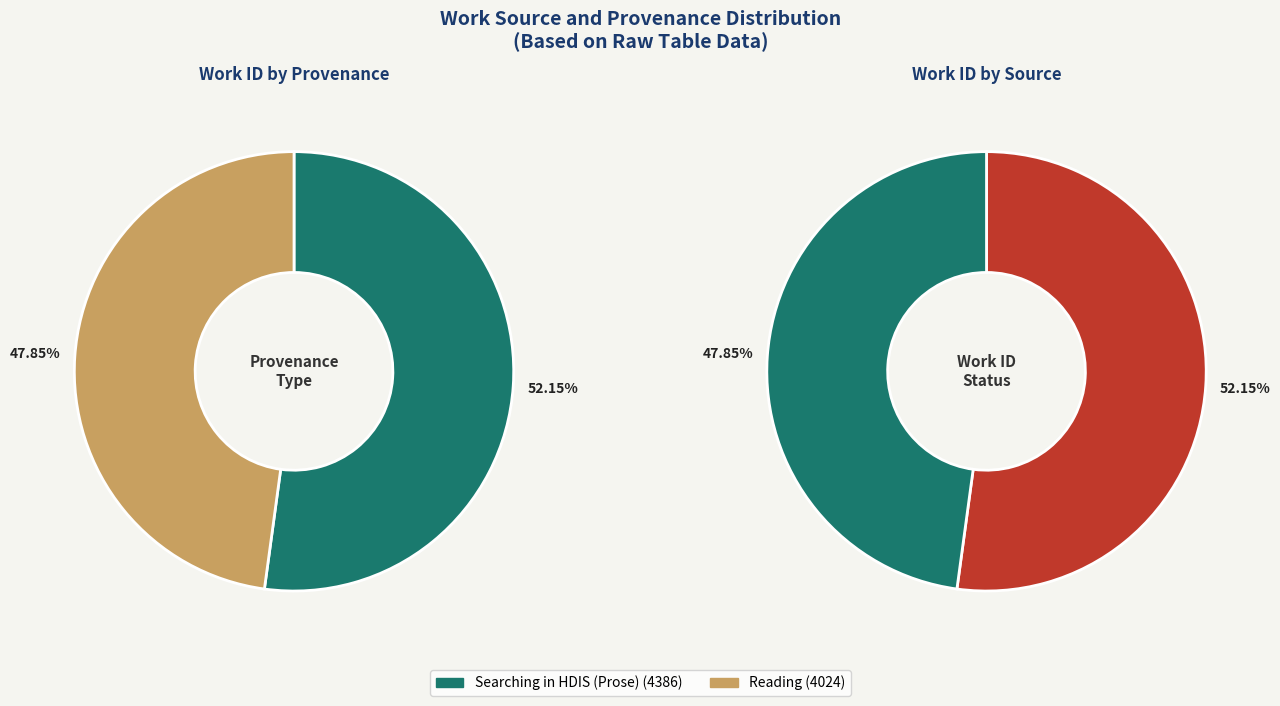

Does any single category account for the majority?

Yes